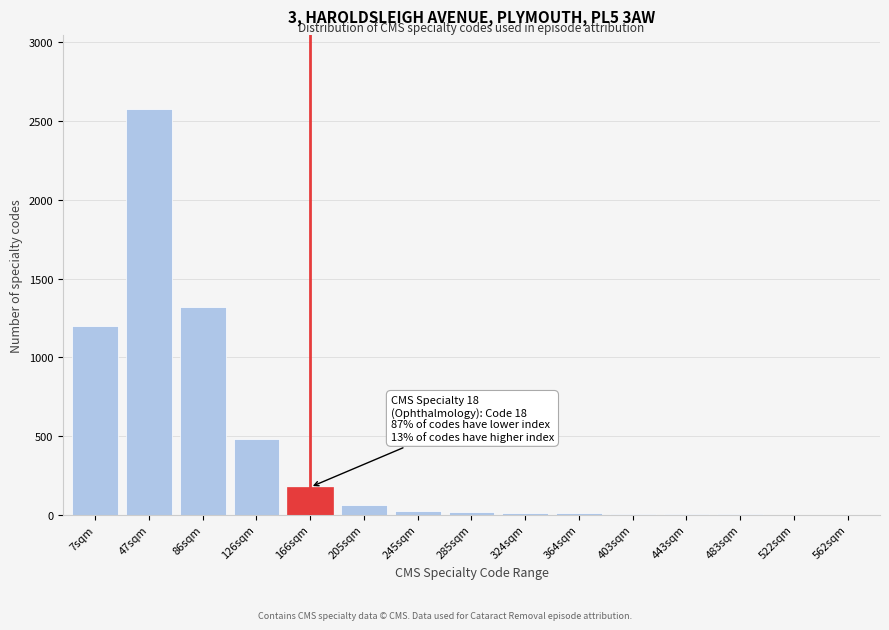

The chart shows a value of 10 at 324sqm. True or false?

True